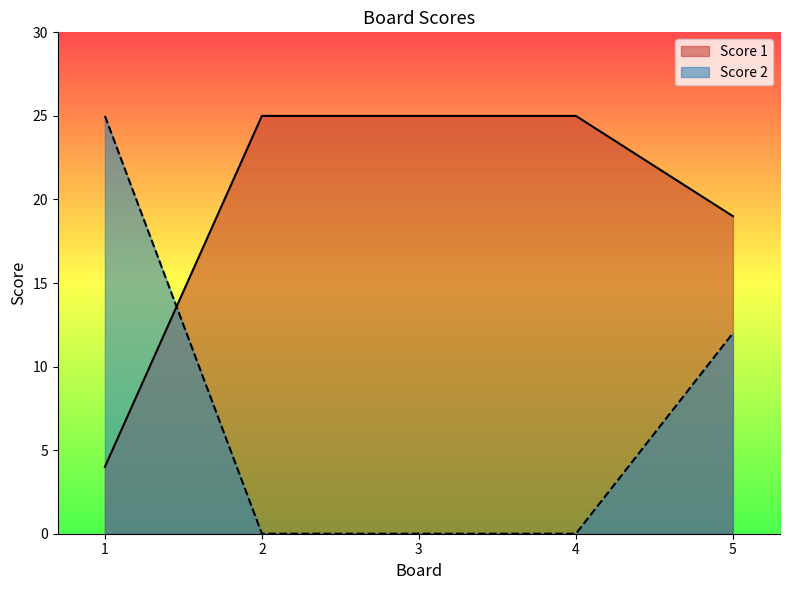

What are all the series names shown in the legend?

Score 1, Score 2